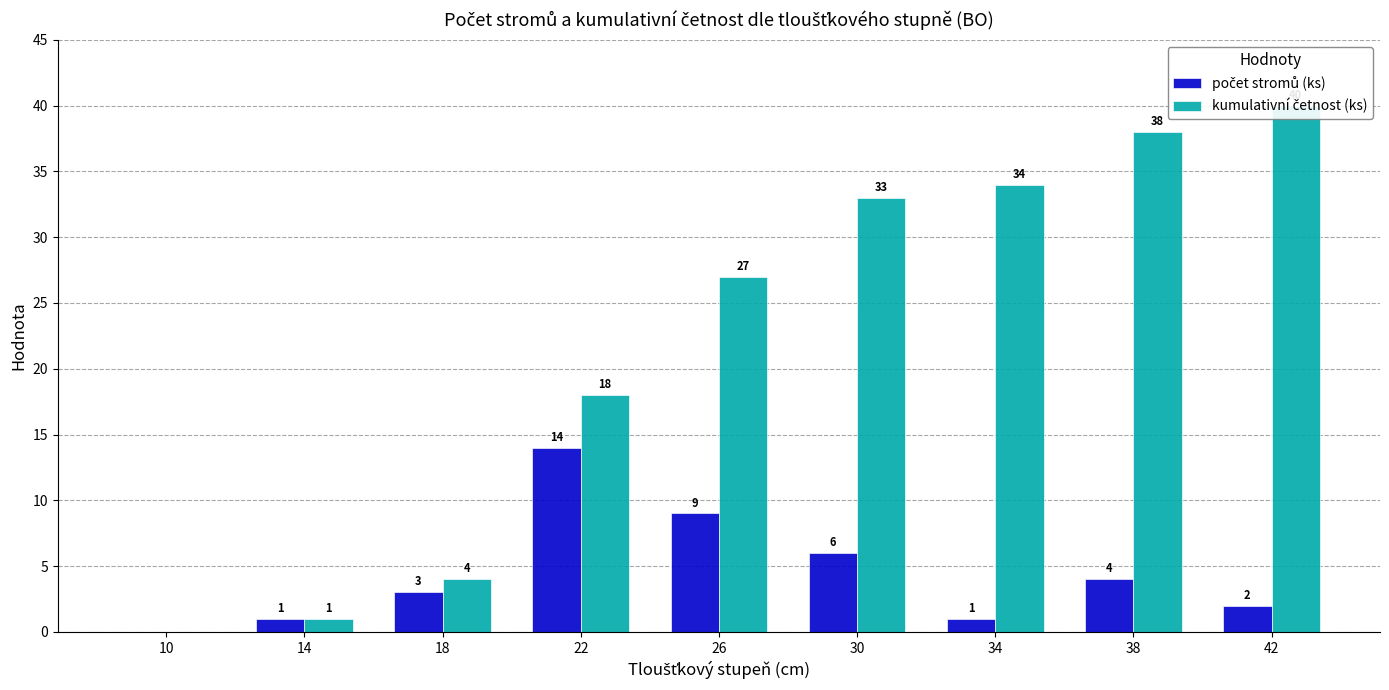

Rank the series by their average value, from highest to lowest.

kumulativní četnost (ks), počet stromů (ks)